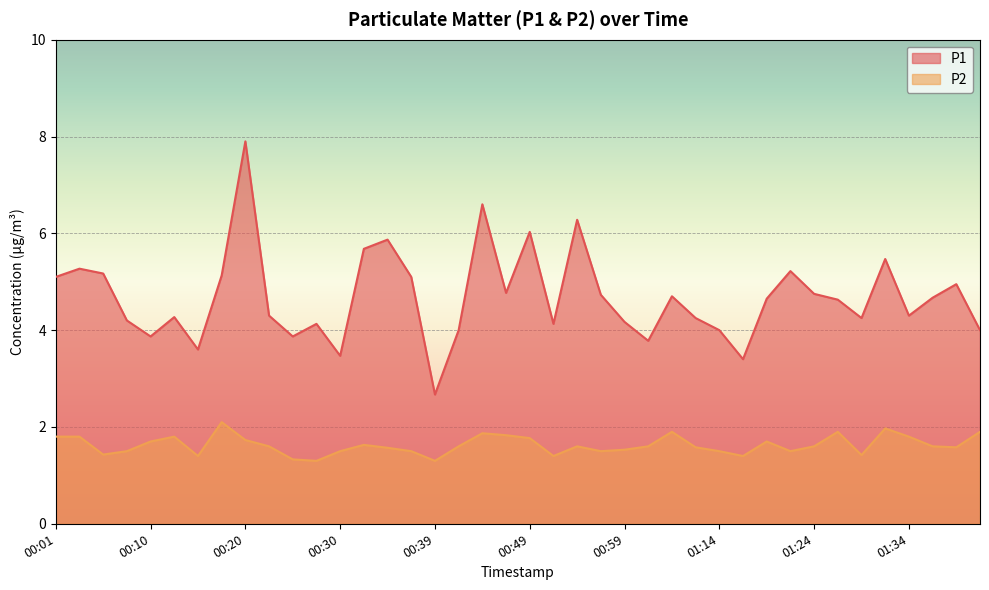

What is the highest value of the P1 series?

7.9